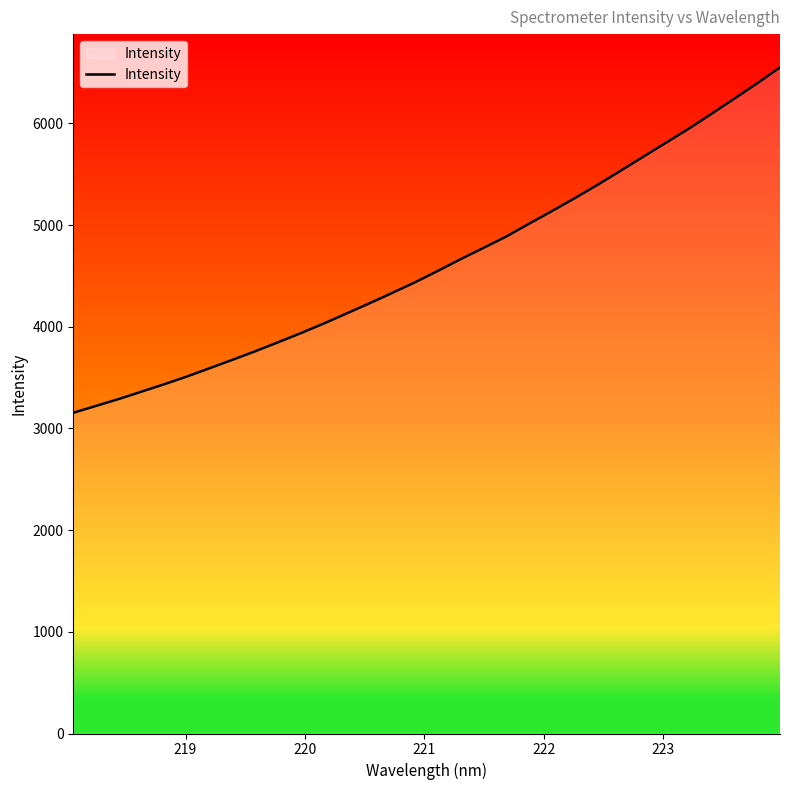

What is the maximum value shown in the chart?

6551.2